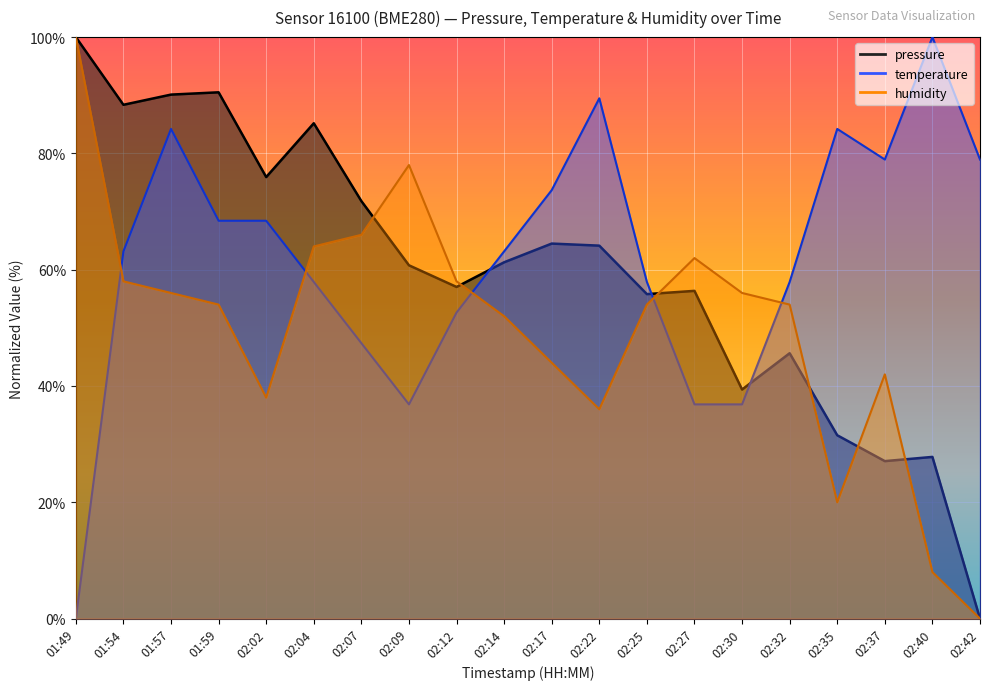

At which label does pressure reach its peak?

01:49